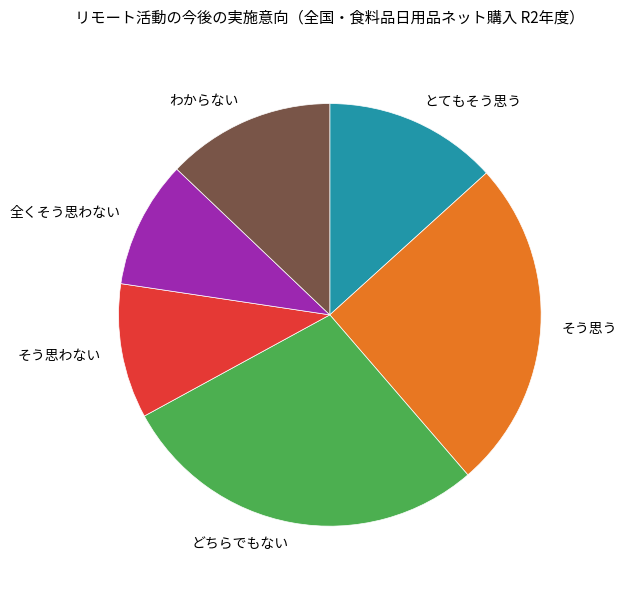

Is the sum of そう思わない and わからない greater than half?

No